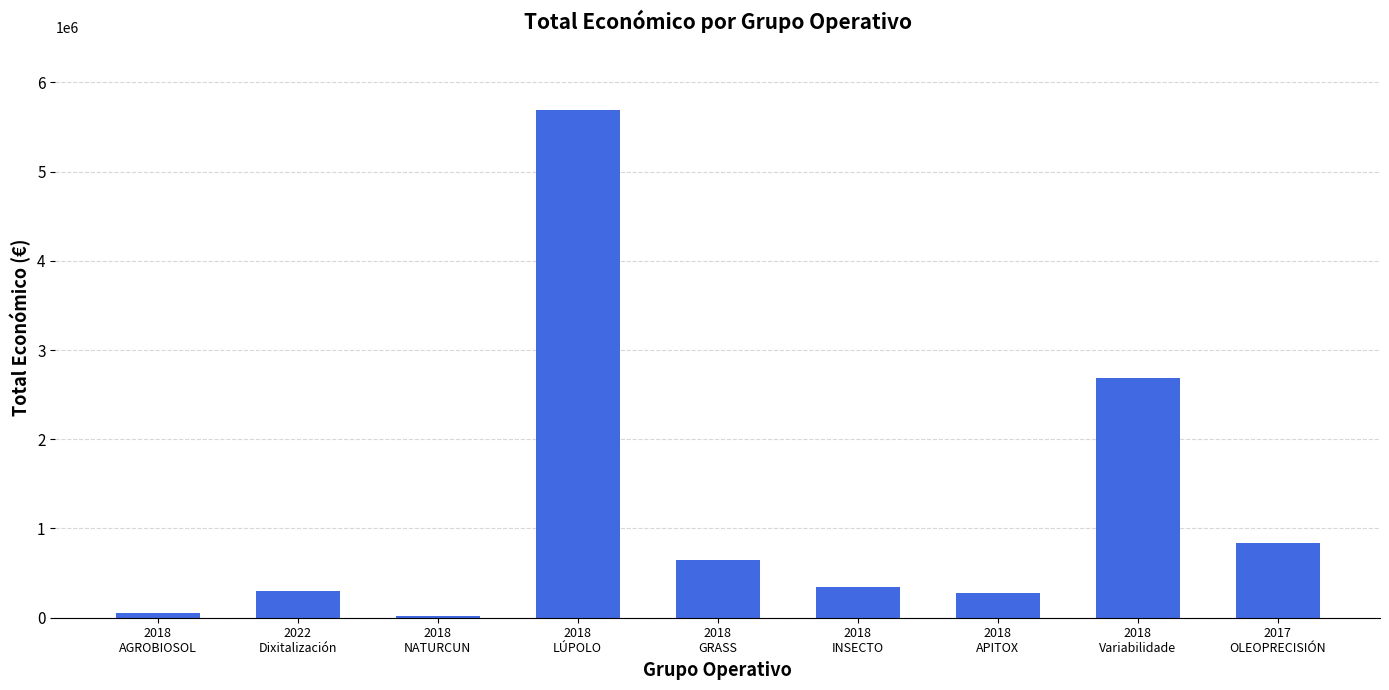

Reading left to right, list all the values displayed in this chart.

2018
AGROBIOSOL=50929	2022
Dixitalización=299913	2018
NATURCUN=19478	2018
LÚPOLO=5685677	2018
GRASS=641336	2018
INSECTO=344243	2018
APITOX=271552	2018
Variabilidade=2685474	2017
OLEOPRECISIÓN=842014